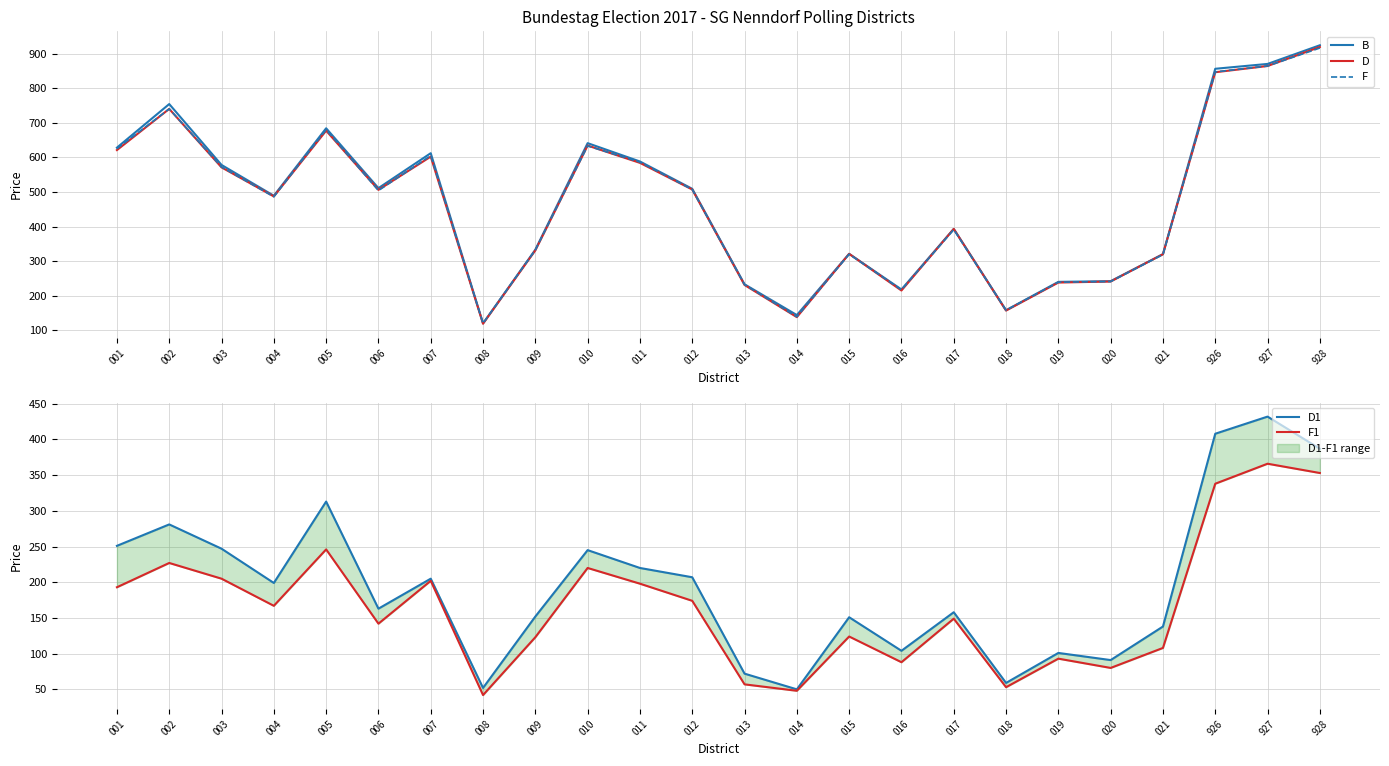

In F, how many points are lower than both neighbors (excluding endpoints)?

6